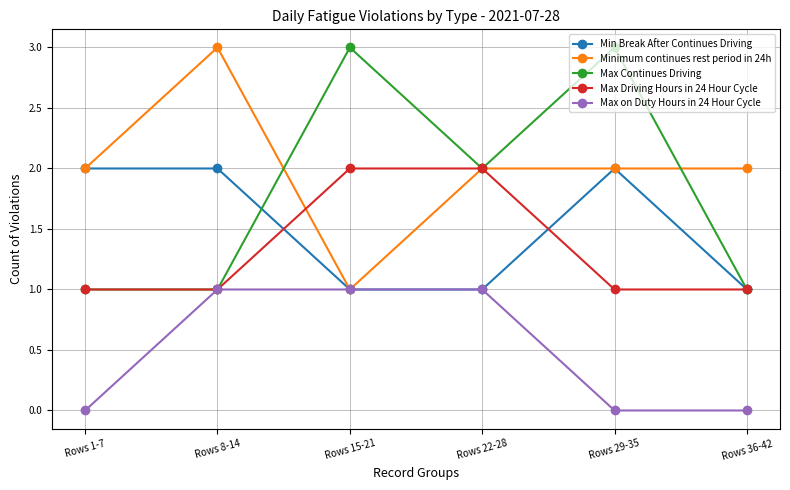

How many interior local peaks does the Max Continues Driving series have?

2